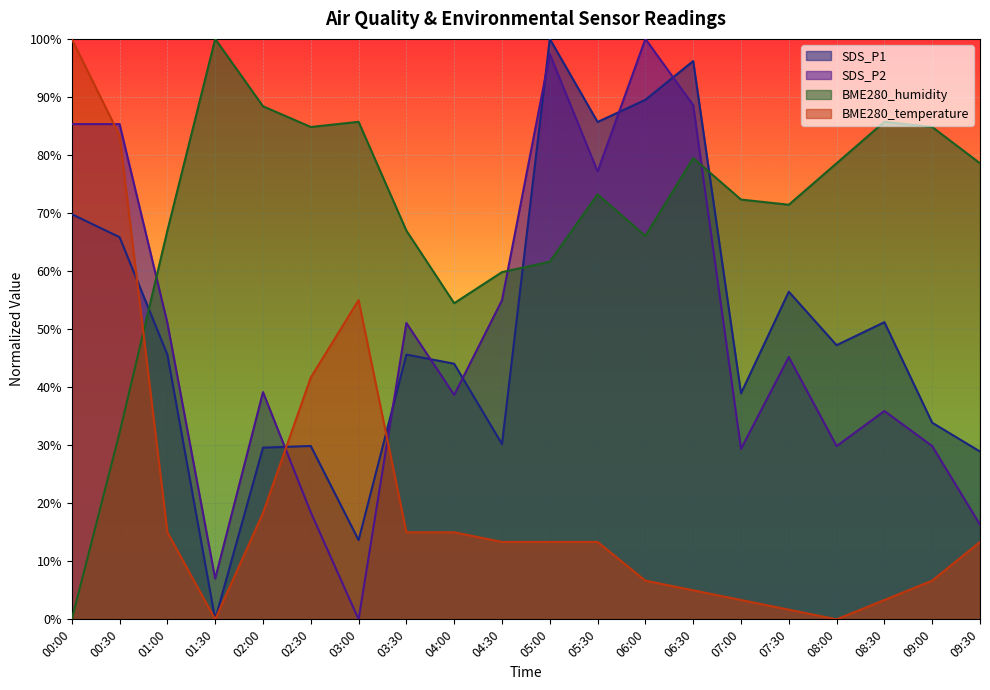

What is the highest value of the BME280_humidity series?

100.0